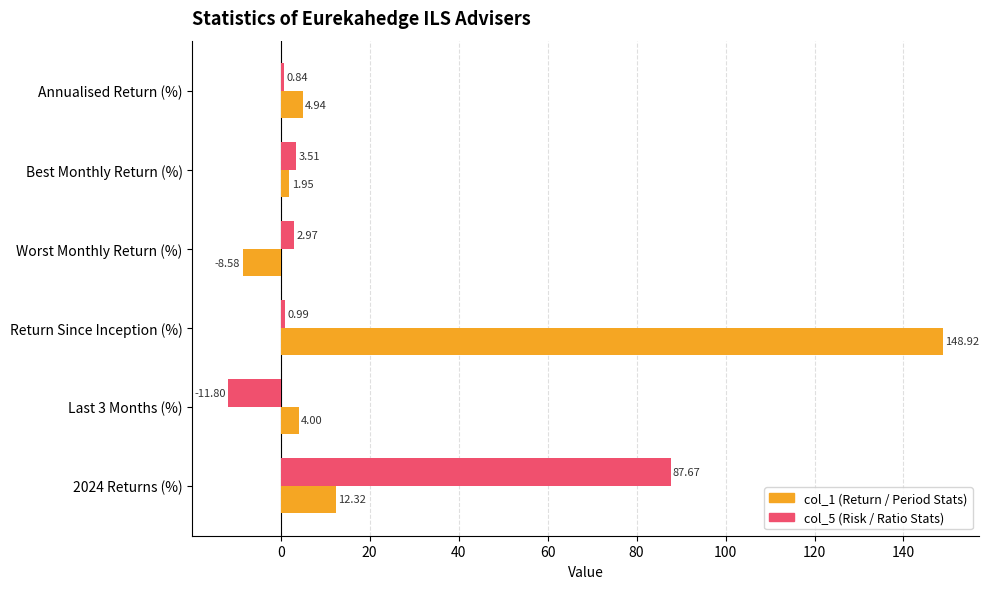

What is the spread (max minus min) of values at Annualised Return (%)?

4.1